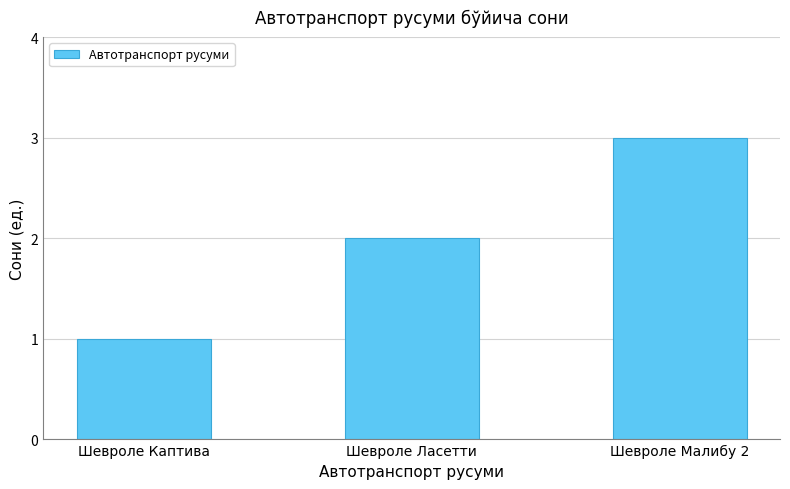

What is the change in value from Шевроле Ласетти to Шевроле Малибу 2?

+1